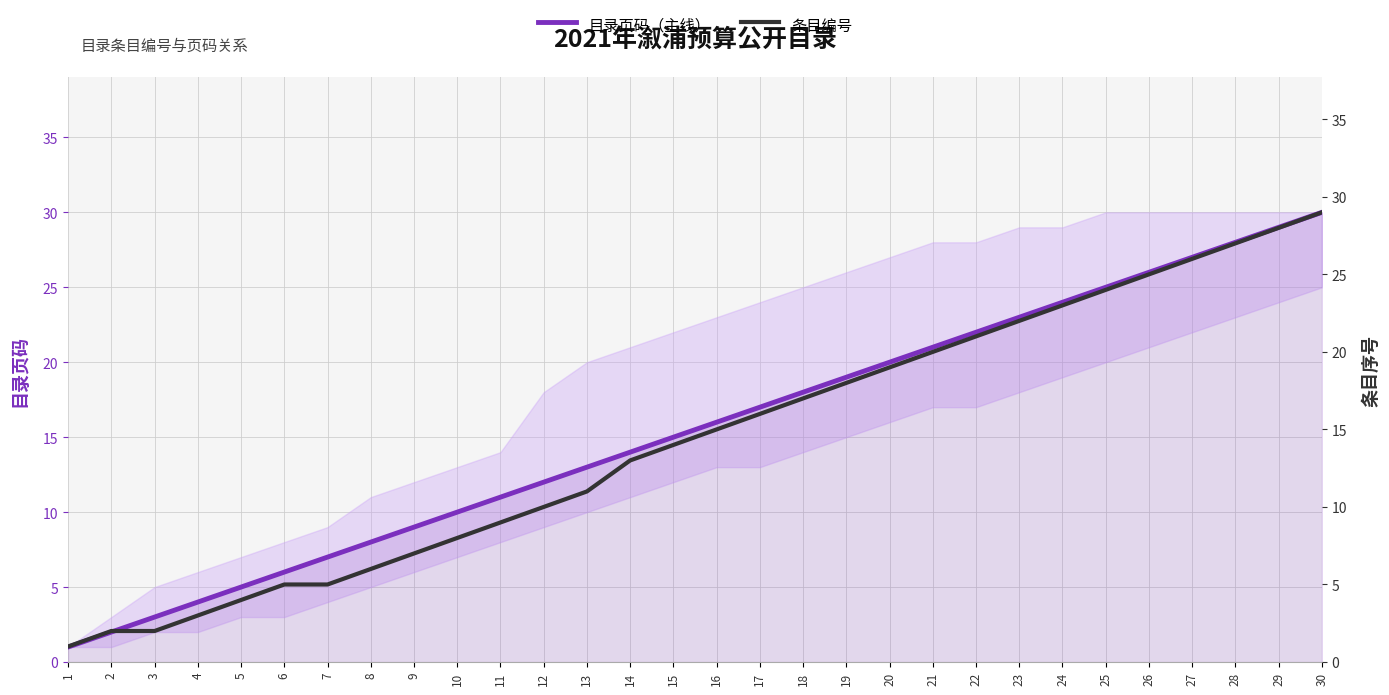

Rank the series at 27 from lowest to highest value.

条目编号, 目录页码（主线）